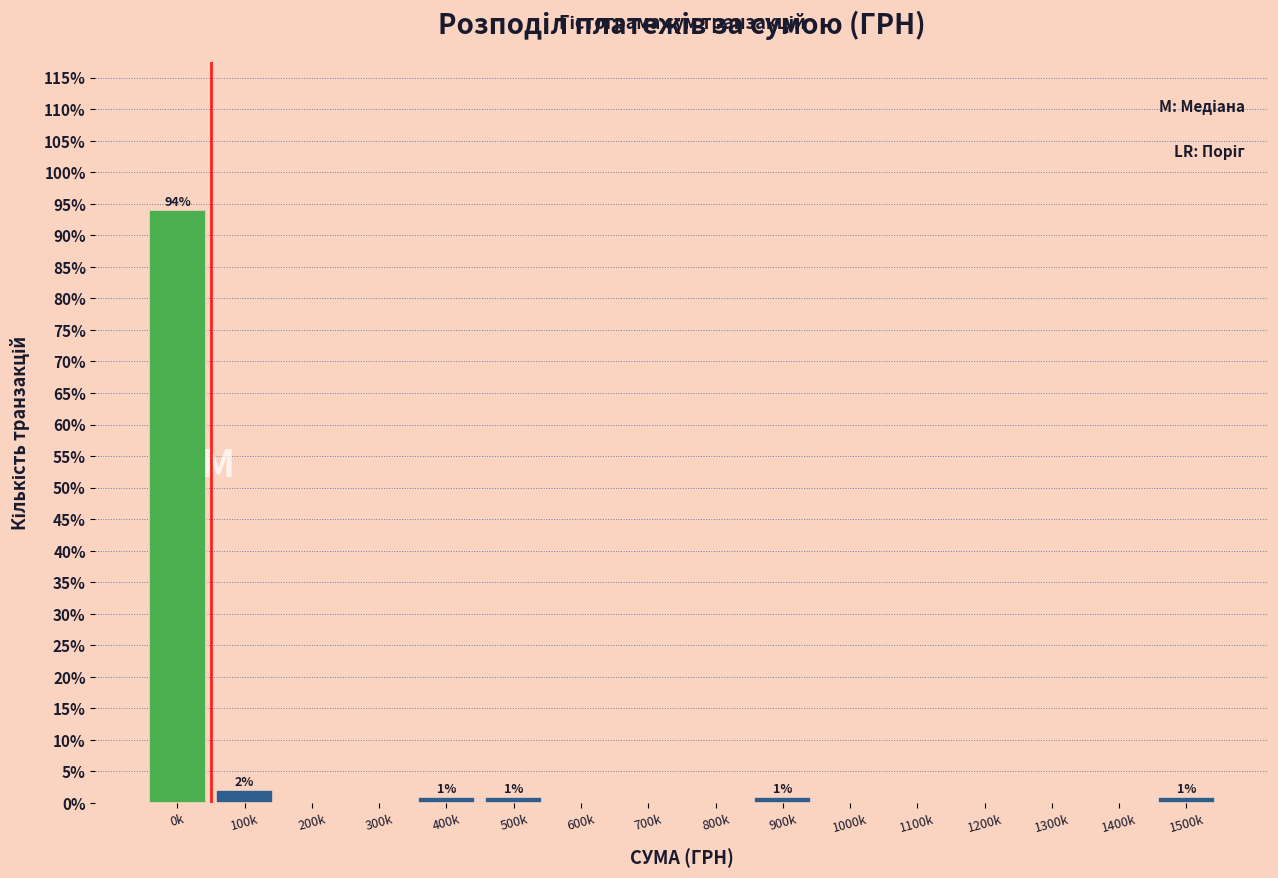

Reading left to right, list all the values displayed in this chart.

0k=94	100k=2	200k=0	300k=0	400k=1	500k=1	600k=0	700k=0	800k=0	900k=1	1000k=0	1100k=0	1200k=0	1300k=0	1400k=0	1500k=1